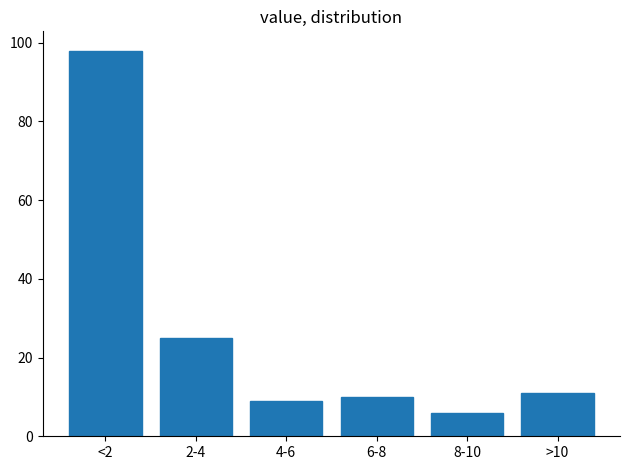

Reading right to left, list all the values displayed in this chart.

11	6	10	9	25	98